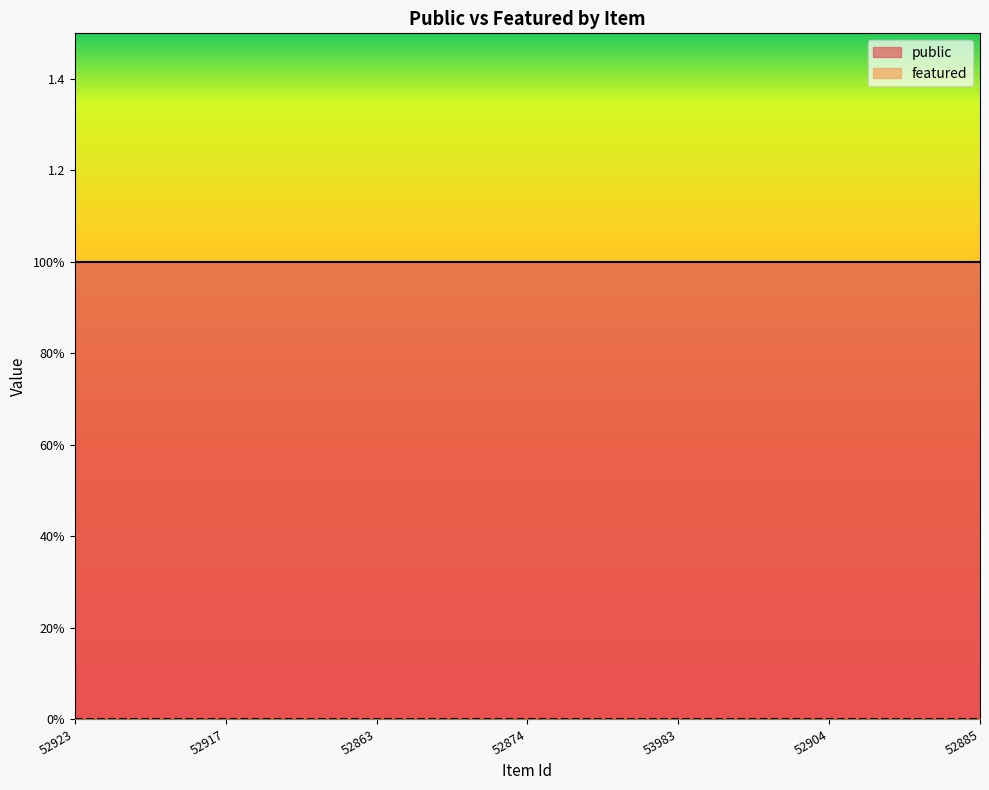

The value of featured at 53983 is 0. True or false?

True